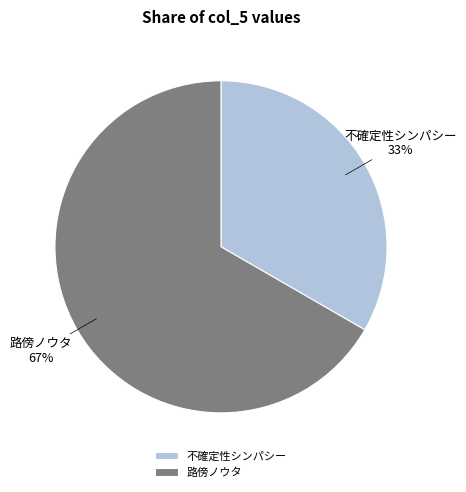

Do 不確定性シンパシー and 路傍ノウタ together represent more than half of the pie?

Yes